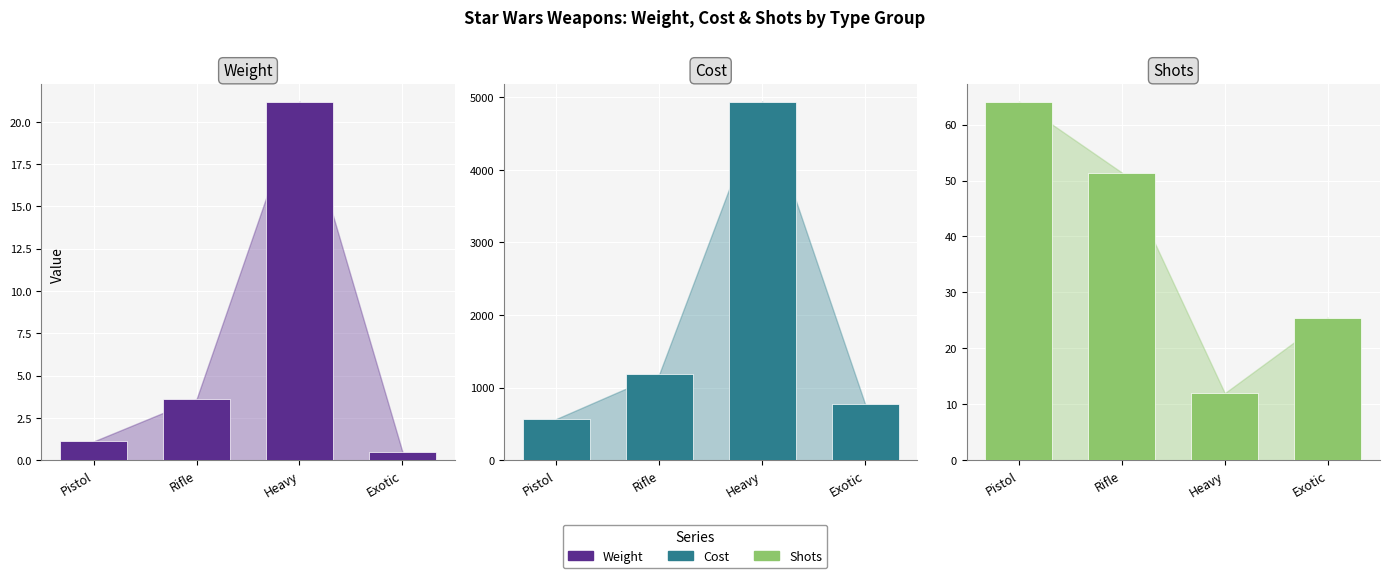

Rank the series at Heavy from highest to lowest value.

Cost, Weight, Shots